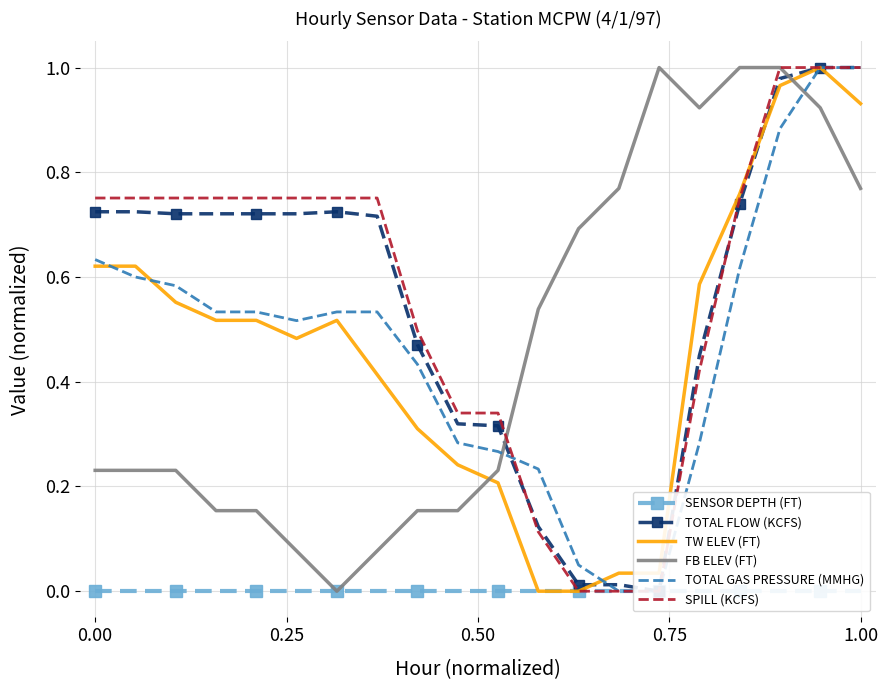

Which series has the largest total across all categories?

SPILL (KCFS)